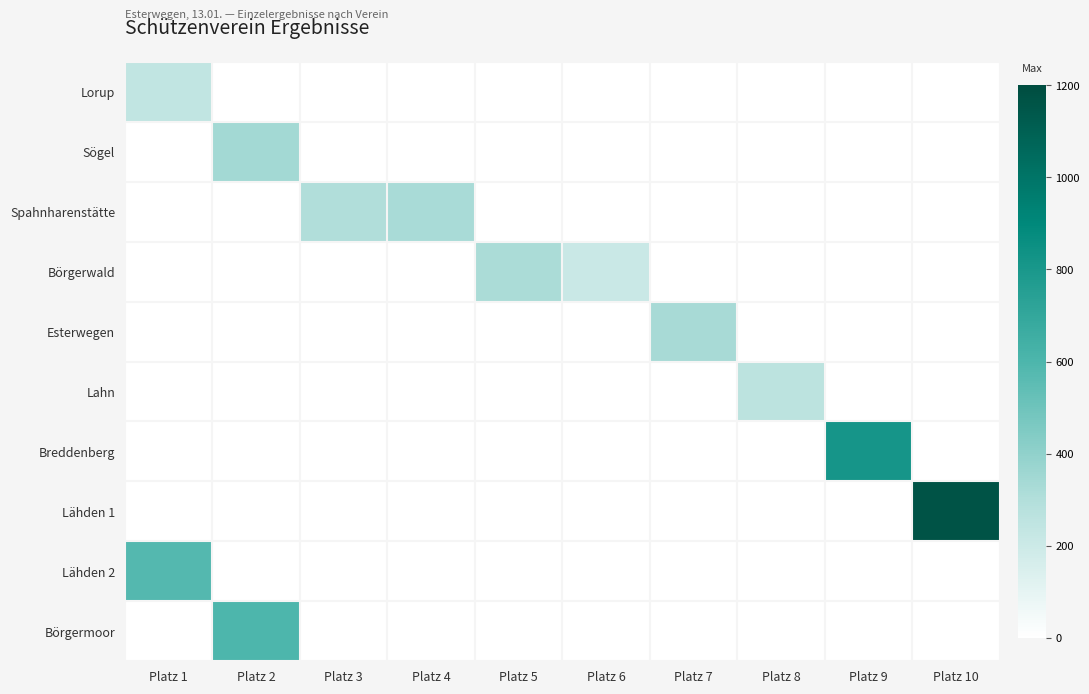

Which series changed the most between Platz 4 and Platz 10?

Lähden 1